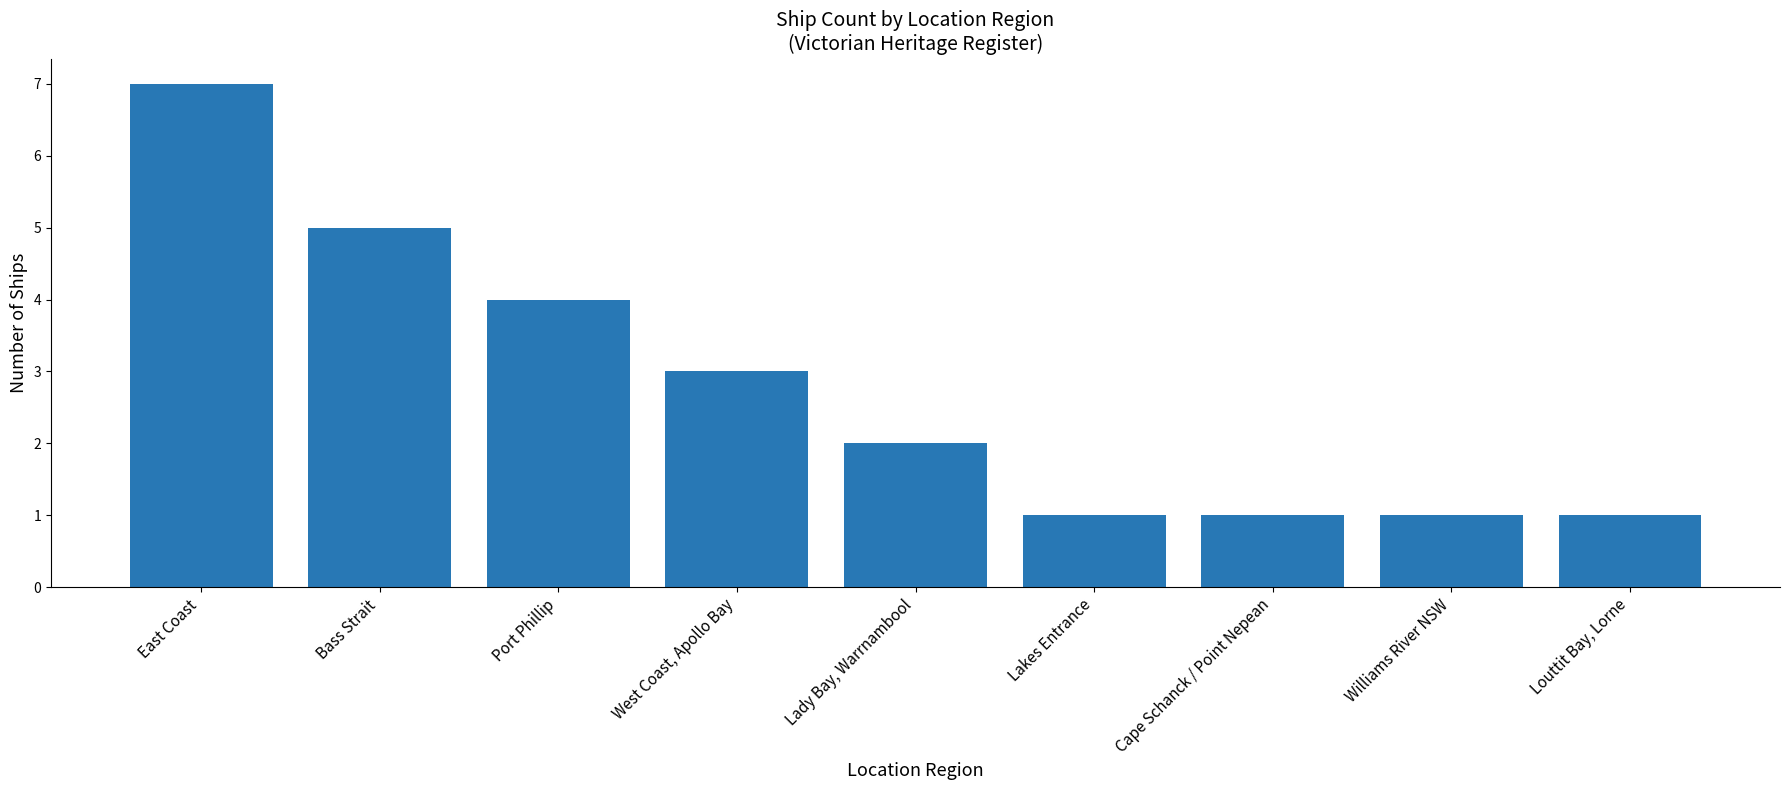

The value at Williams River NSW is 1. True or false?

True